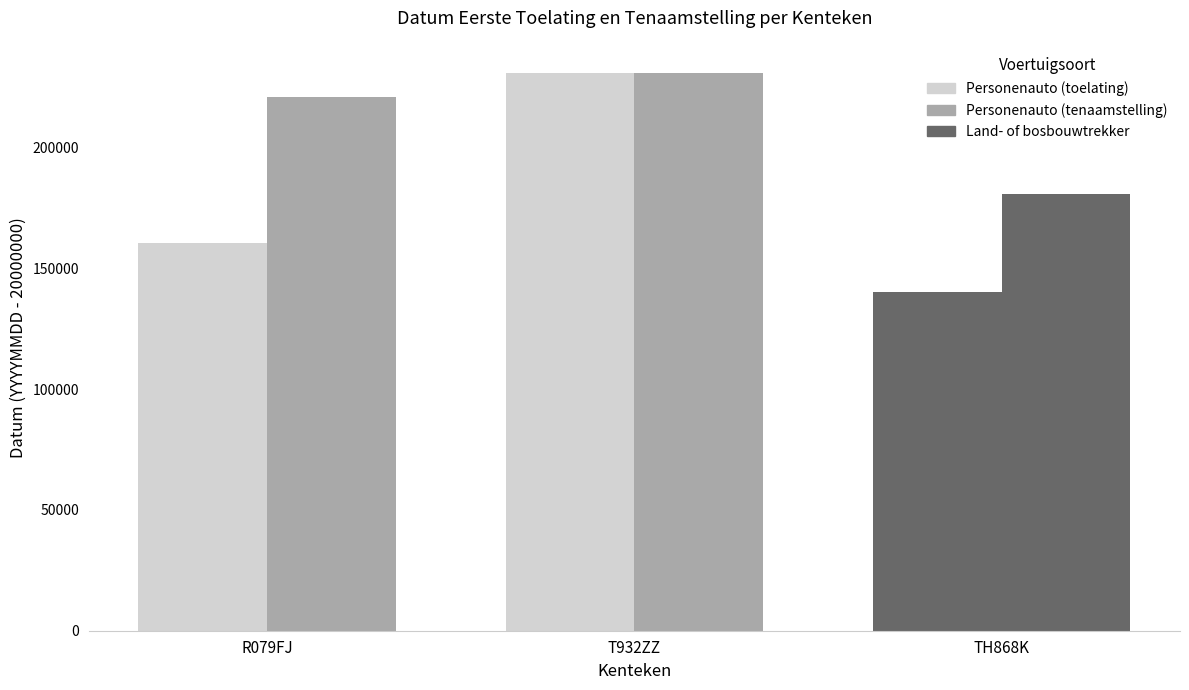

Does the chart contain stacked bars?

No